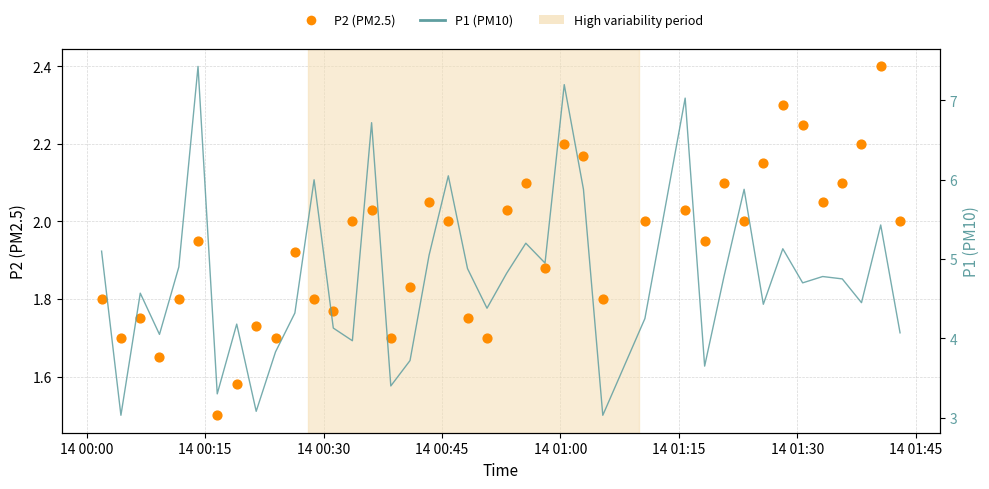

Which series has the largest total across all categories?

P1 (PM10)